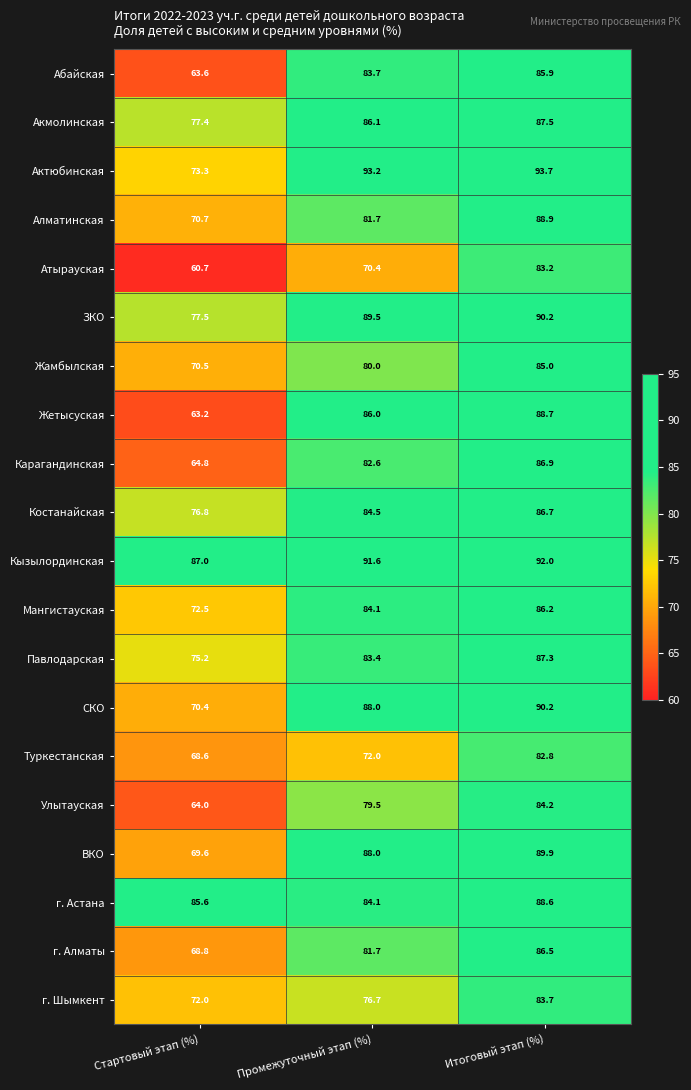

Rank the categories by Алматинская value from highest to lowest.

Итоговый этап (%), Промежуточный этап (%), Стартовый этап (%)